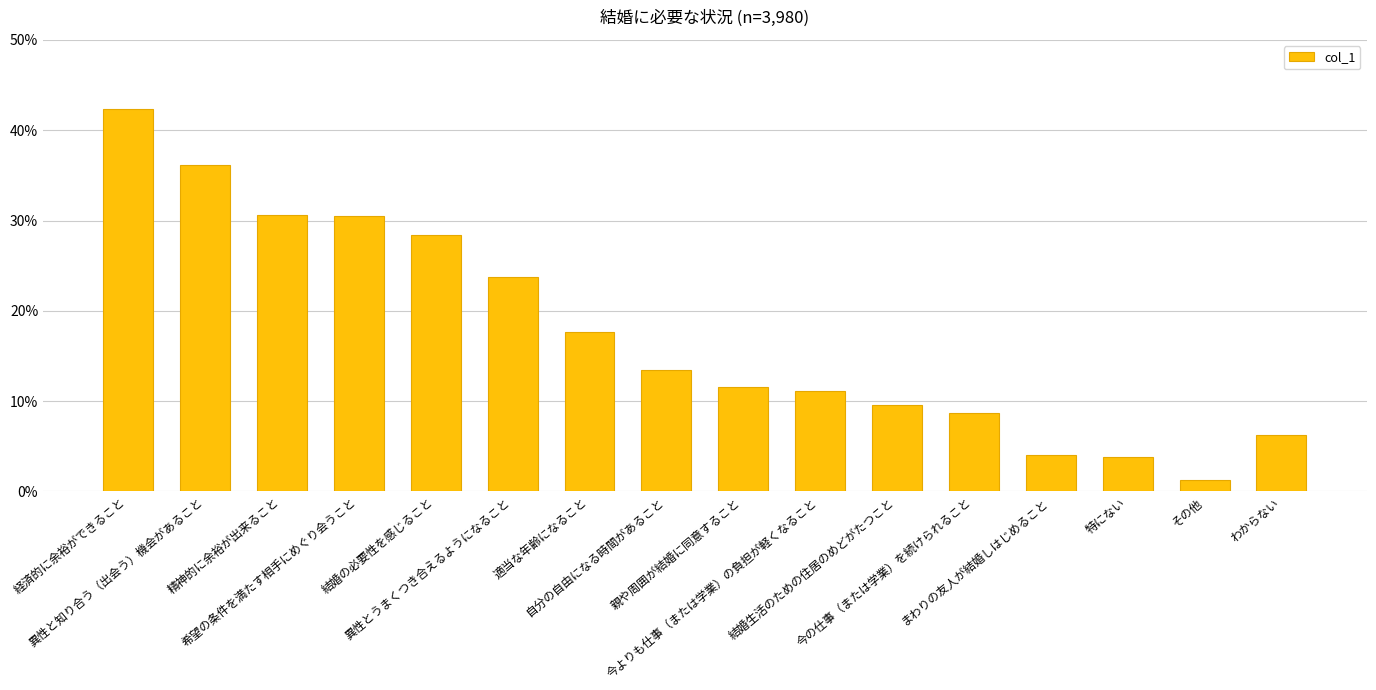

Rank the categories by value from lowest to highest.

その他, 特にない, まわりの友人が結婚しはじめること, わからない, 今の仕事（または学業）を続けられること, 結婚生活のための住居のめどがたつこと, 今よりも仕事（または学業）の負担が軽くなること, 親や周囲が結婚に同意すること, 自分の自由になる時間があること, 適当な年齢になること, 異性とうまくつき合えるようになること, 結婚の必要性を感じること, 希望の条件を満たす相手にめぐり会うこと, 精神的に余裕が出来ること, 異性と知り合う（出会う）機会があること, 経済的に余裕ができること